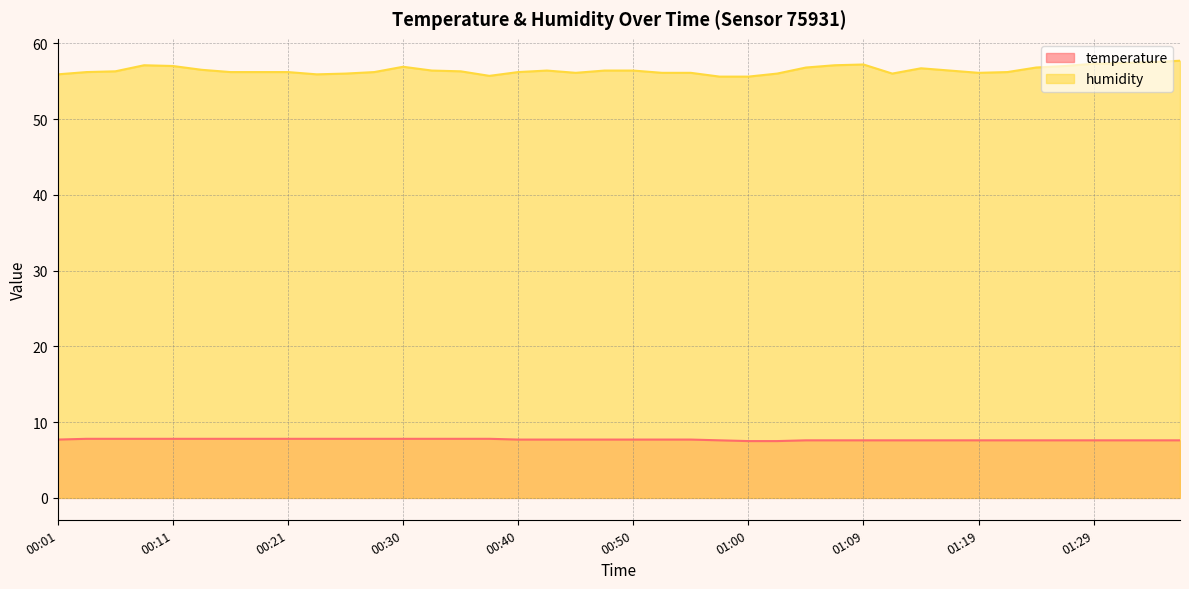

What is the highest value of the temperature series?

7.8